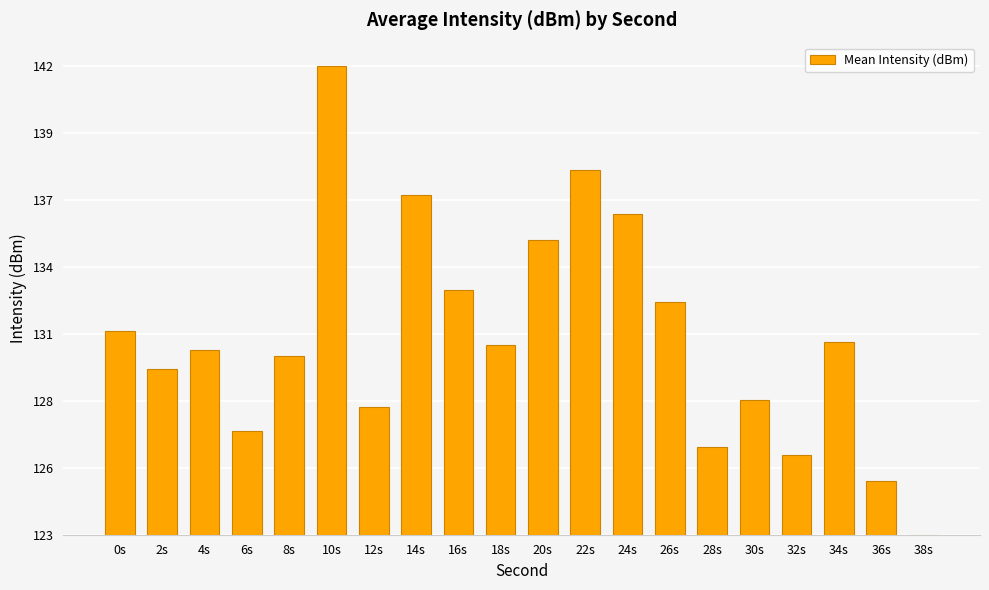

What is the difference between the values at 12s and 8s?

2.1